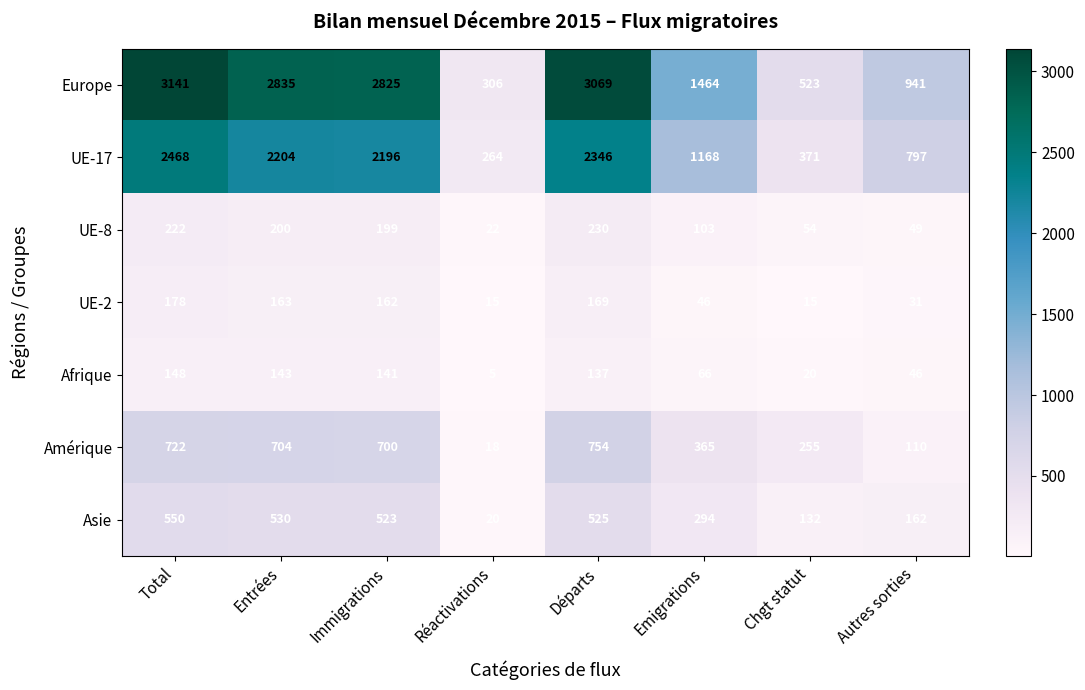

Between Départs and Emigrations, which series saw the biggest shift?

Europe